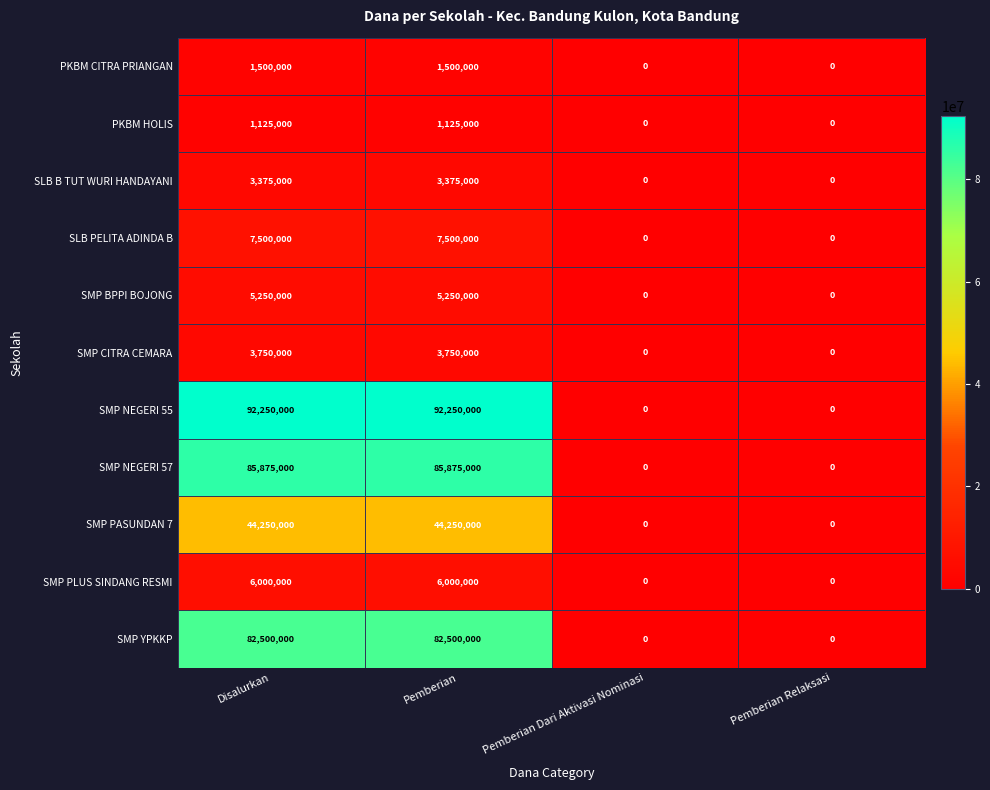

Is the value of SMP PLUS SINDANG RESMI at Disalurkan greater than the value of SMP CITRA CEMARA at Pemberian Relaksasi?

Yes